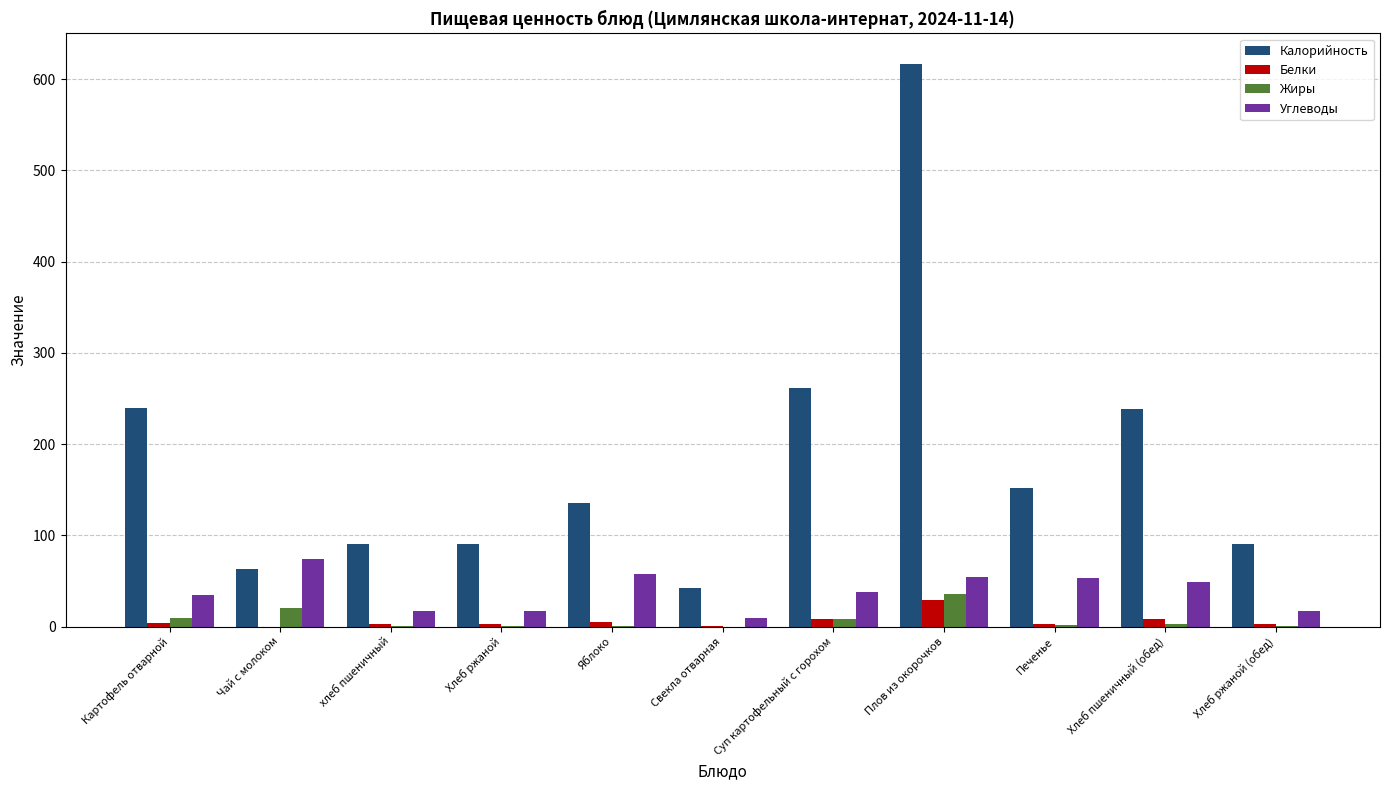

Which series changed the most between Чай с молоком and Печенье?

Калорийность